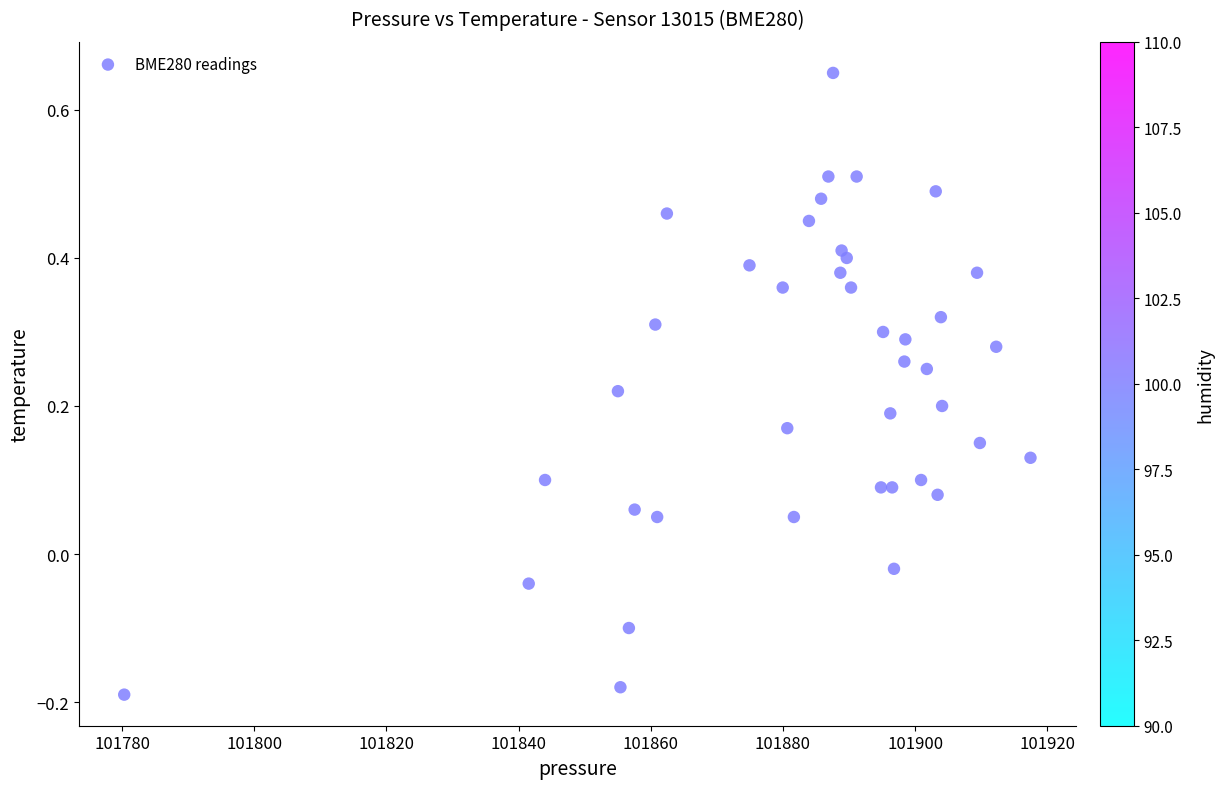

What is the range of Y values (max minus min)?

0.8